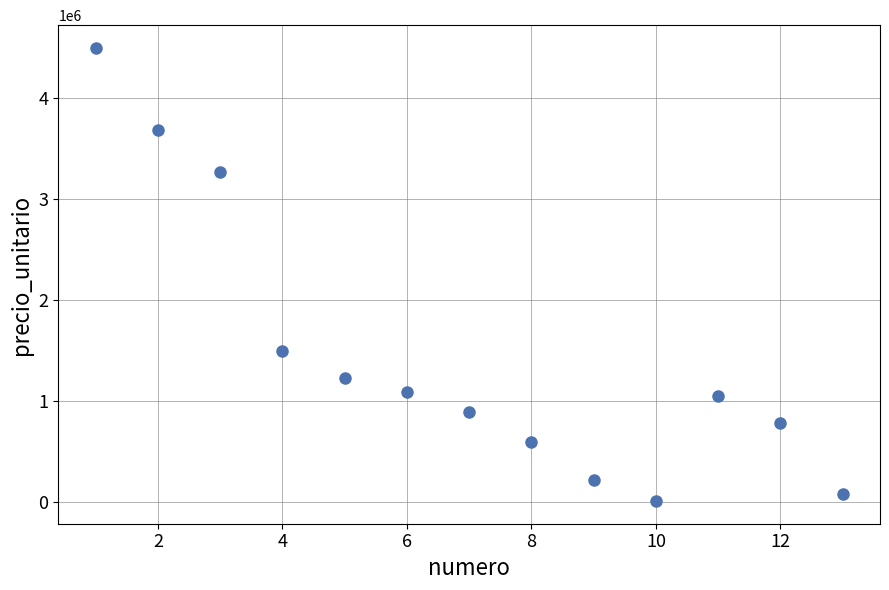

What Y value in the scatter plot is closest to 2252812?

1497375